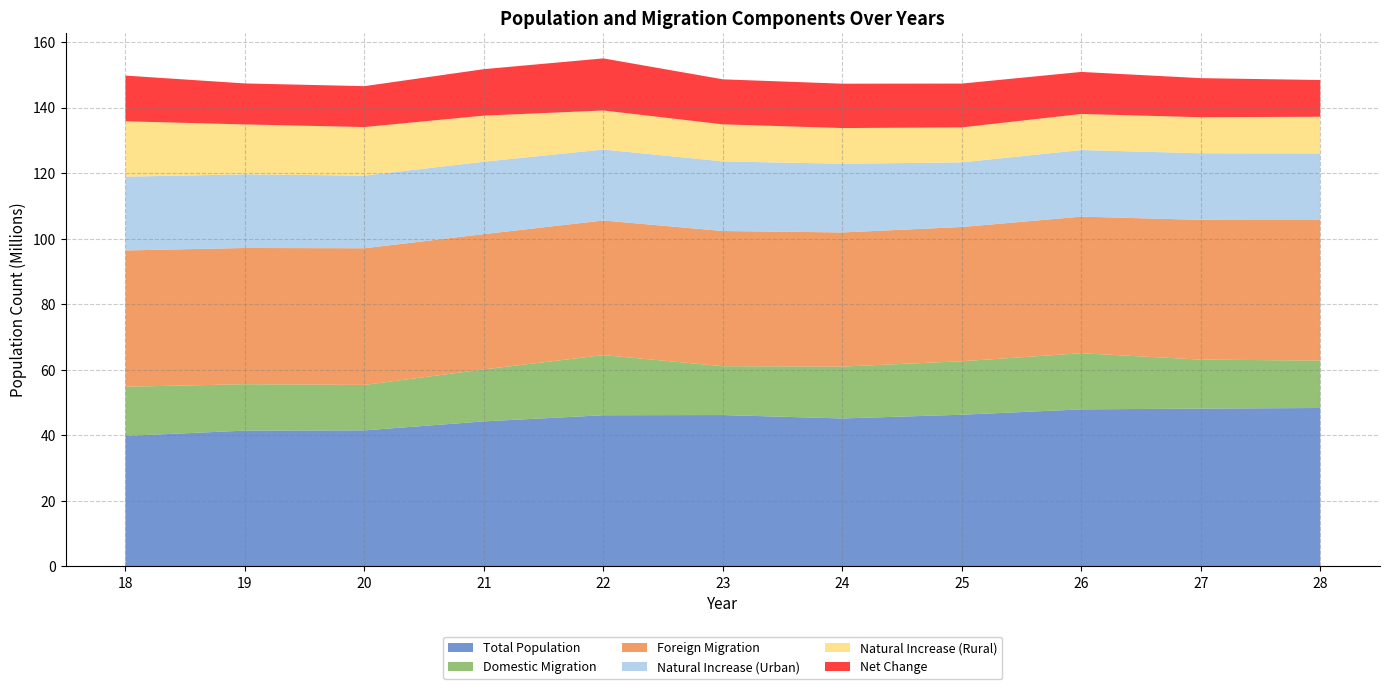

What is the lowest value of the Total Population series?

39.8